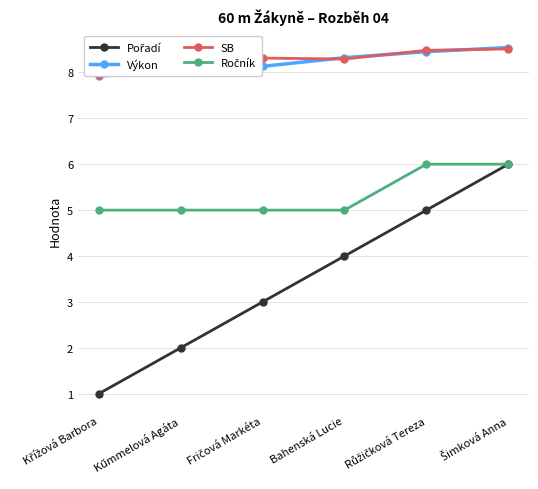

True or false: Výkon and Ročník cross at least once.

False